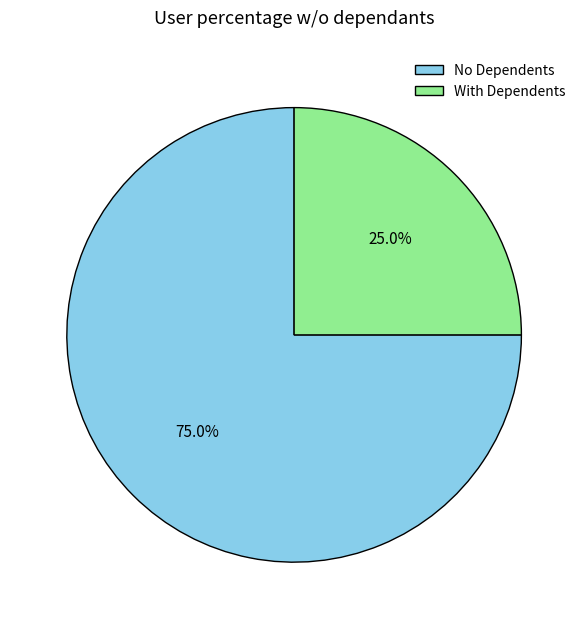

Between No Dependents and With Dependents, which is larger?

No Dependents